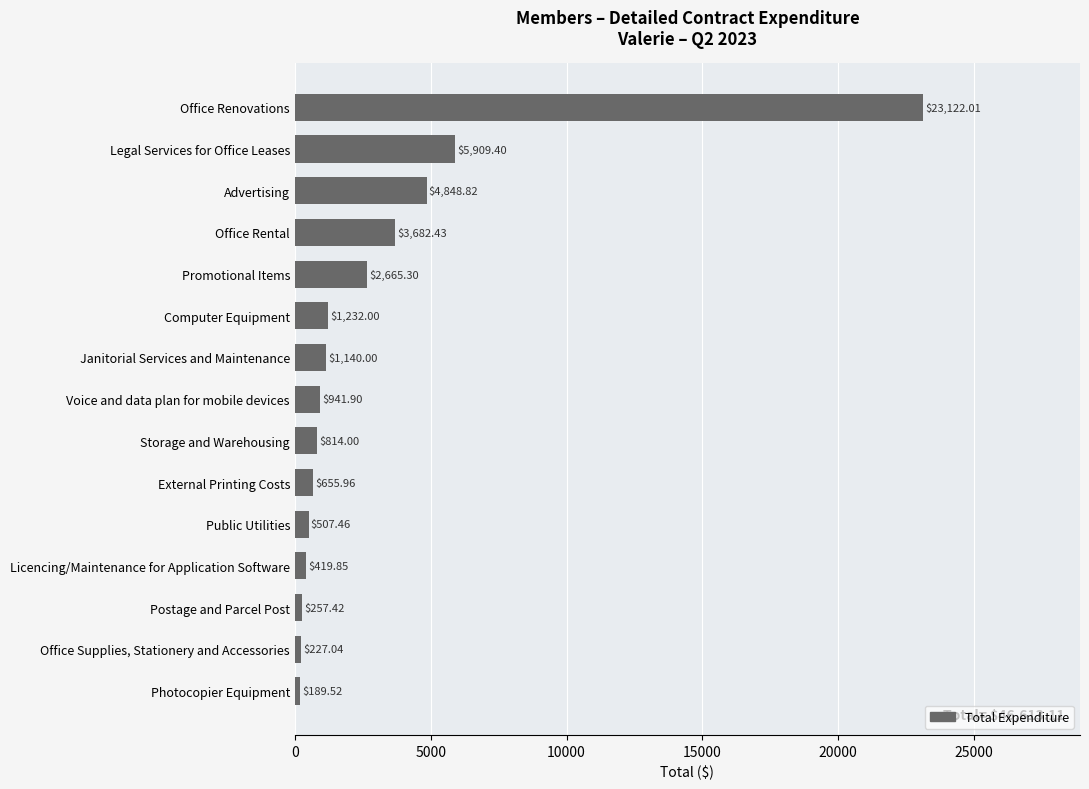

Where is the data nearest to the value 11655?

Legal Services for Office Leases